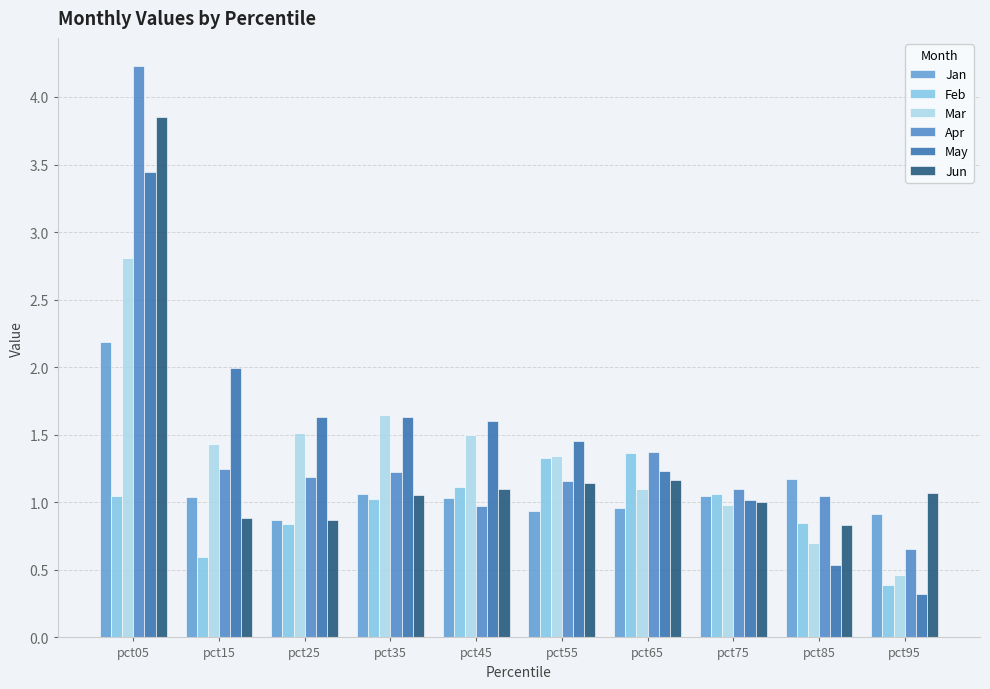

What are all the series names shown in the legend?

Jan, Feb, Mar, Apr, May, Jun